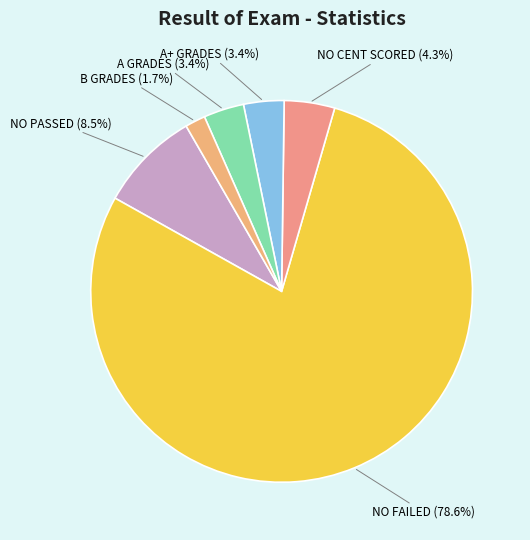

How many segments does this pie chart have?

6